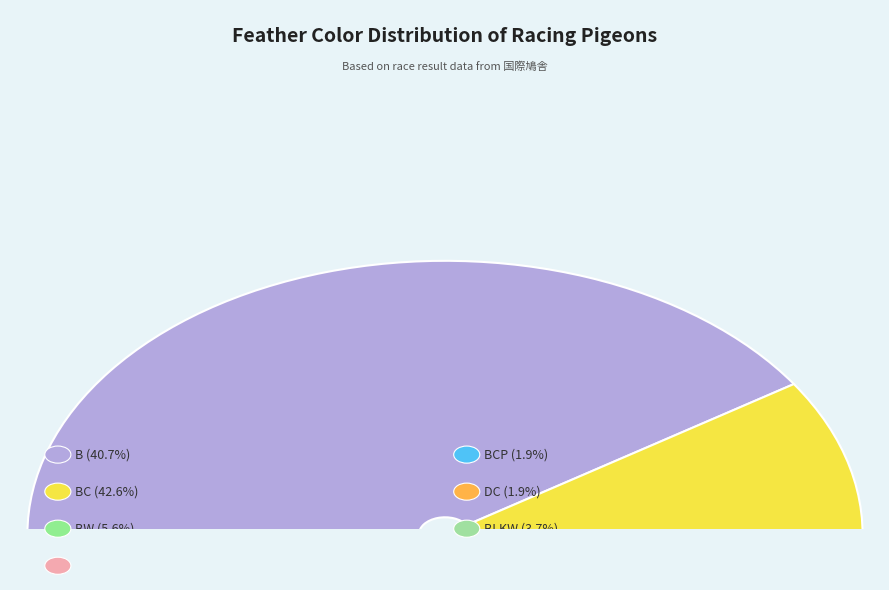

To the nearest percent, what percentage of the pie is BCP?

2%